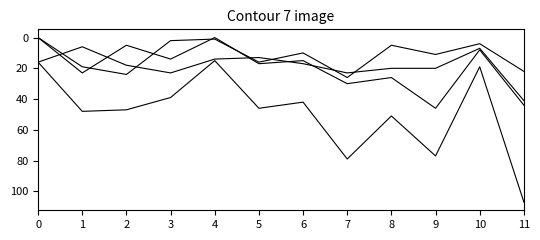

How many lines are shown in the chart?

4